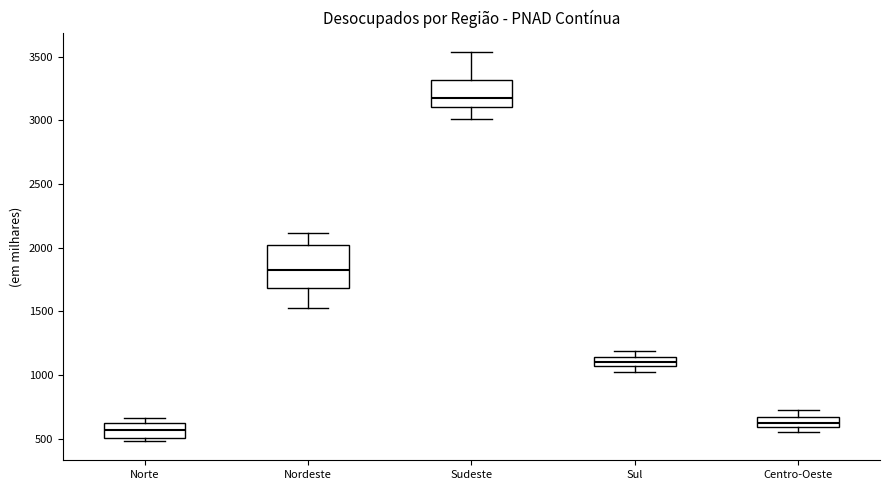

Which box's median line is the highest?

Sudeste